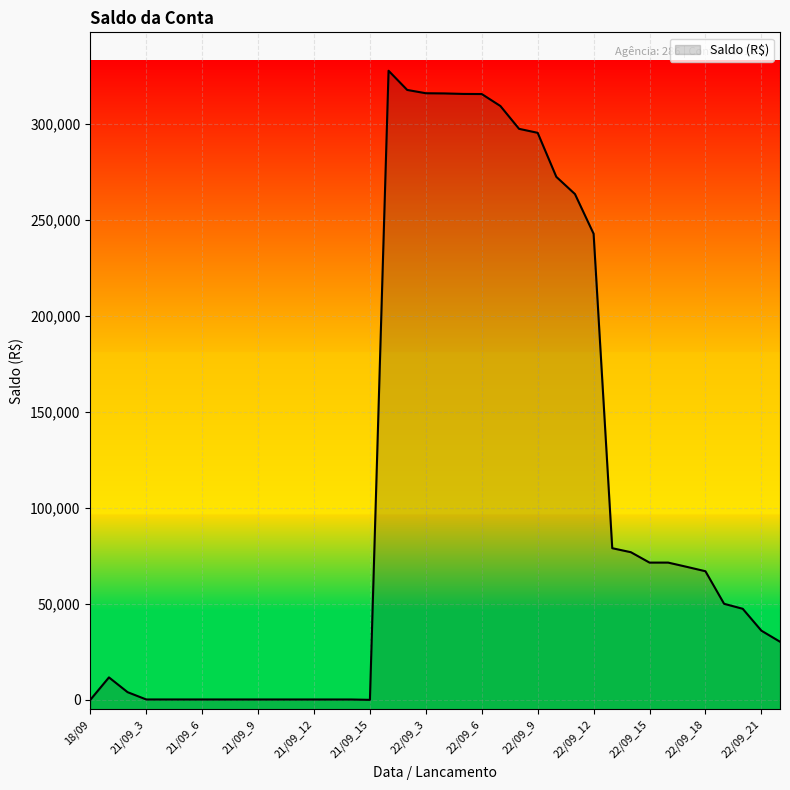

What position from the right is 22/09_7?

16